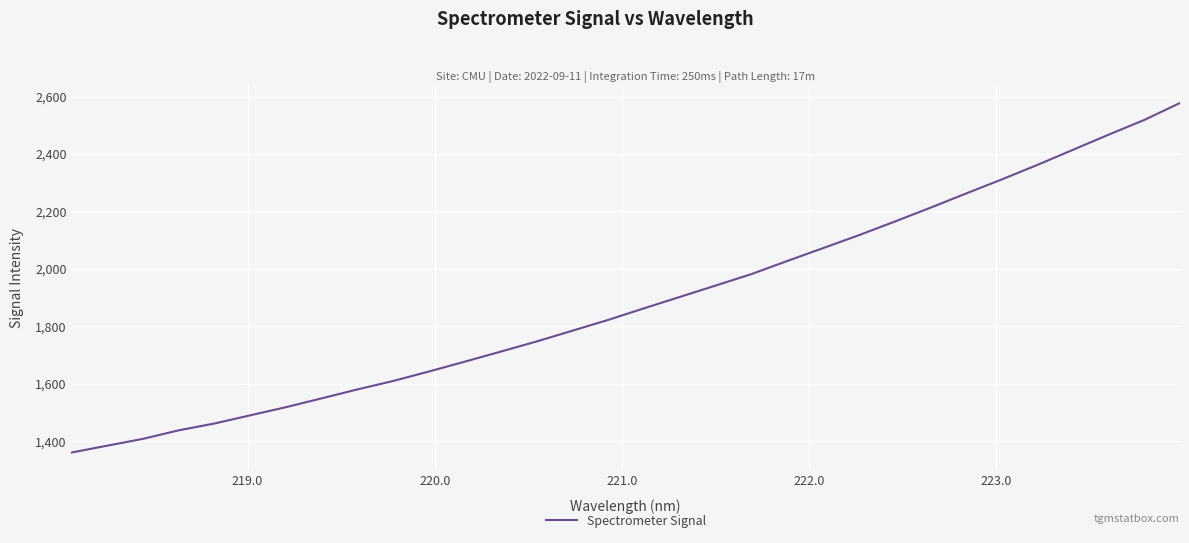

What is the difference between the maximum and minimum values?

1217.1